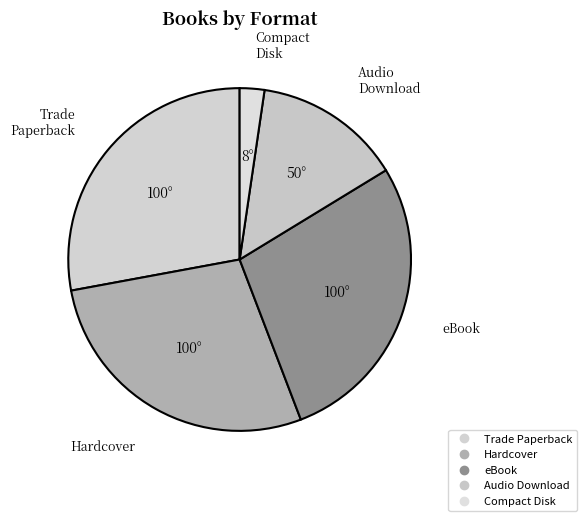

Which category has the biggest portion of the pie?

Trade Paperback